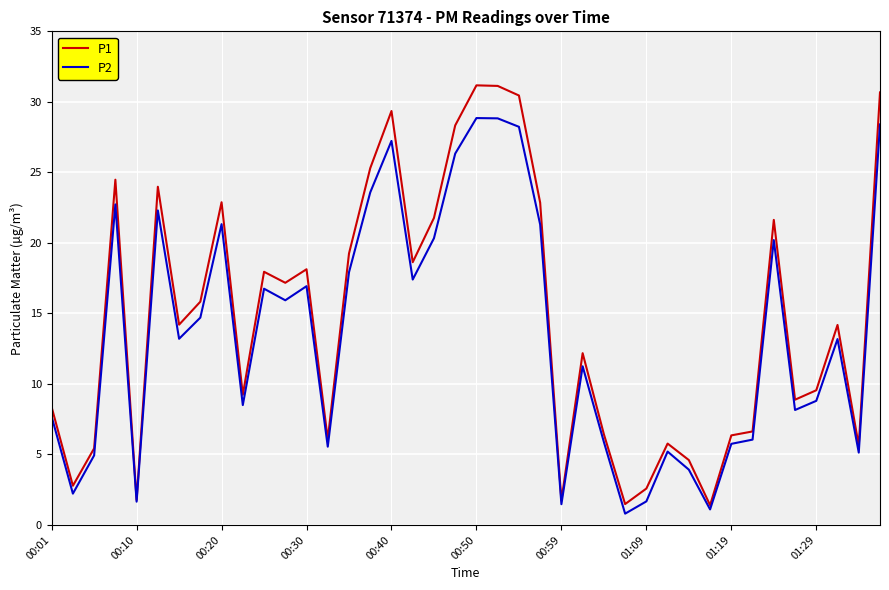

Which series has the largest range (max minus min)?

P1